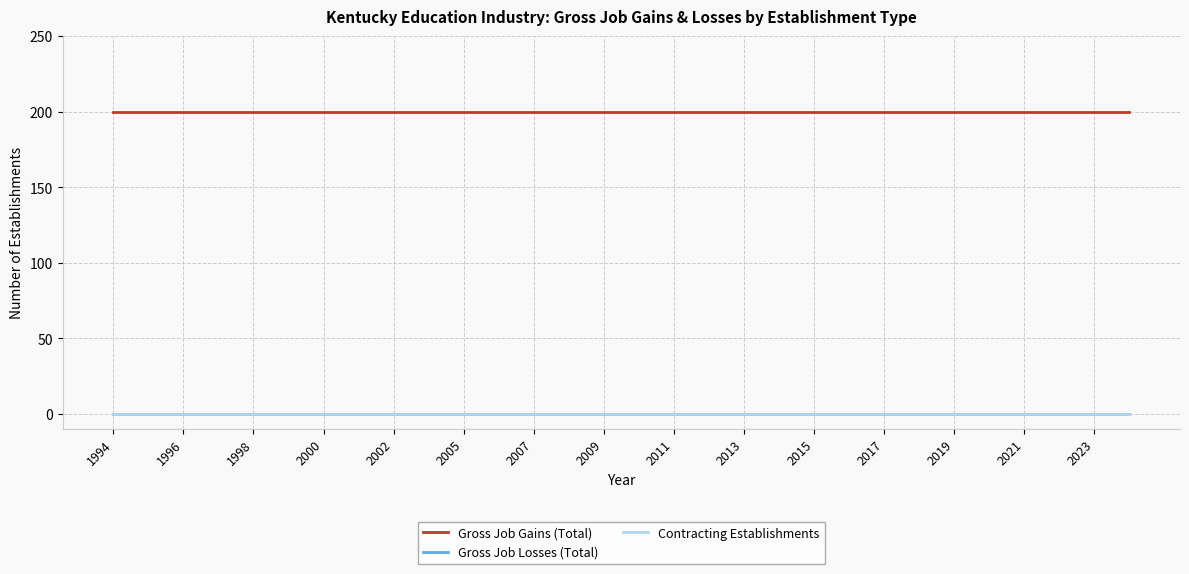

Does the chart have visible grid lines?

Yes